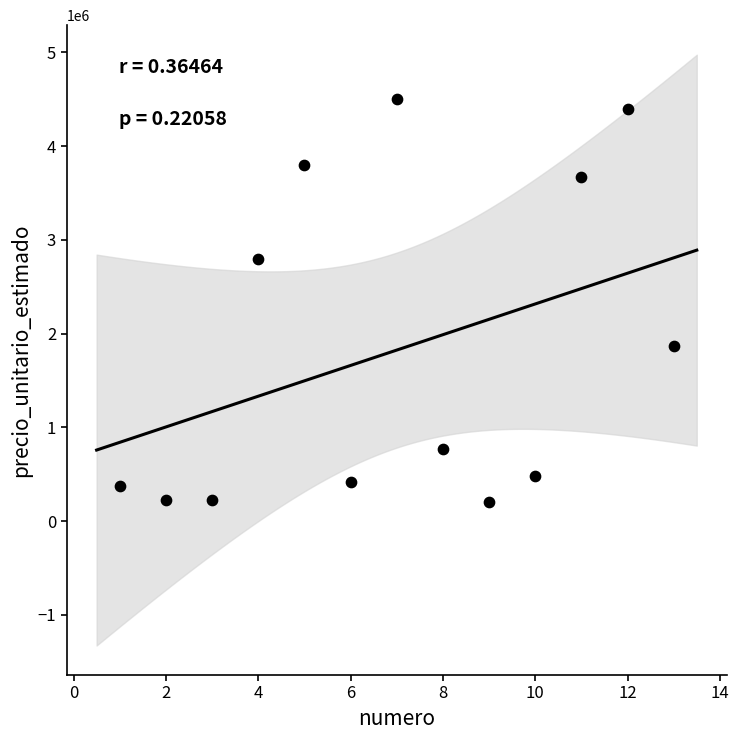

What is the range of Y values (max minus min)?

4300000